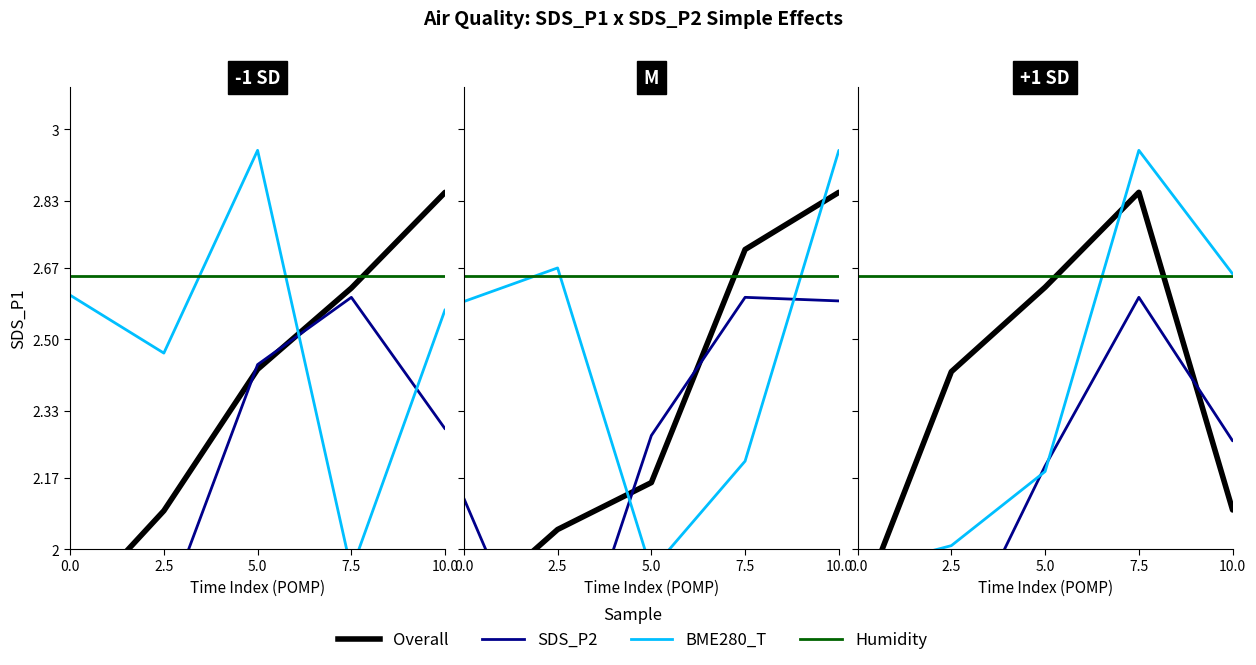

Which has a higher value, 10.0 or 5.0?

5.0